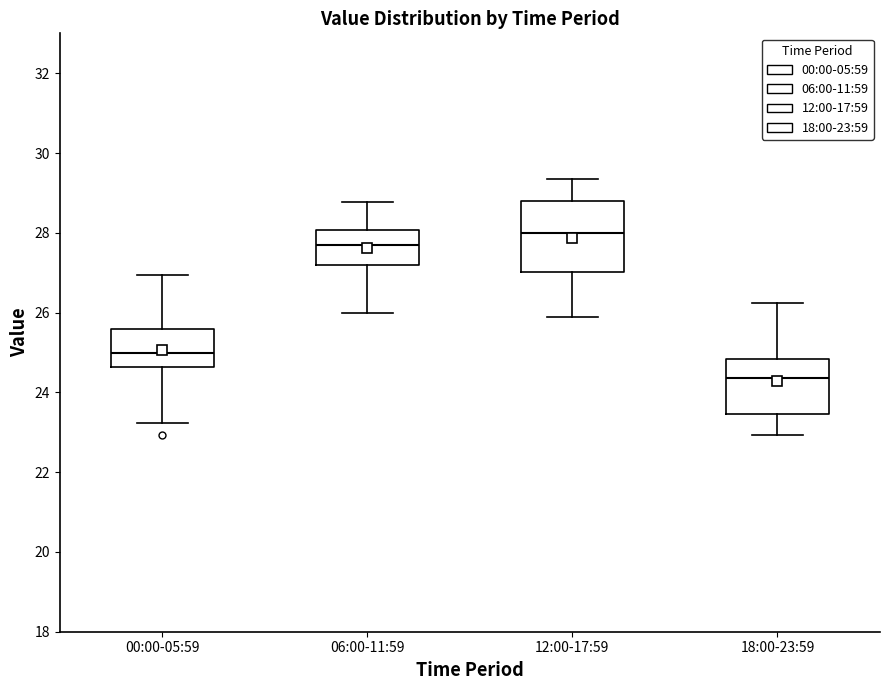

Where does the lower whisker of the box for 18:00-23:59 end on the y-axis? The values are not printed on the chart, so give them approximately, as read against the axis.

23.0